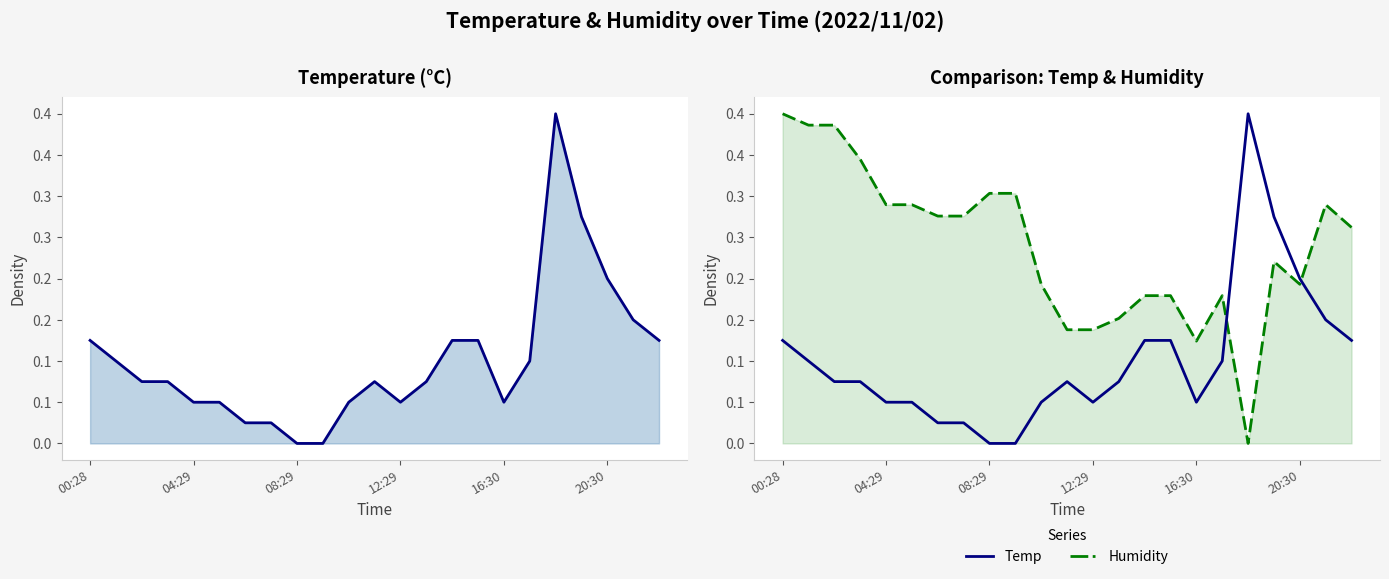

Does the chart have visible grid lines?

No